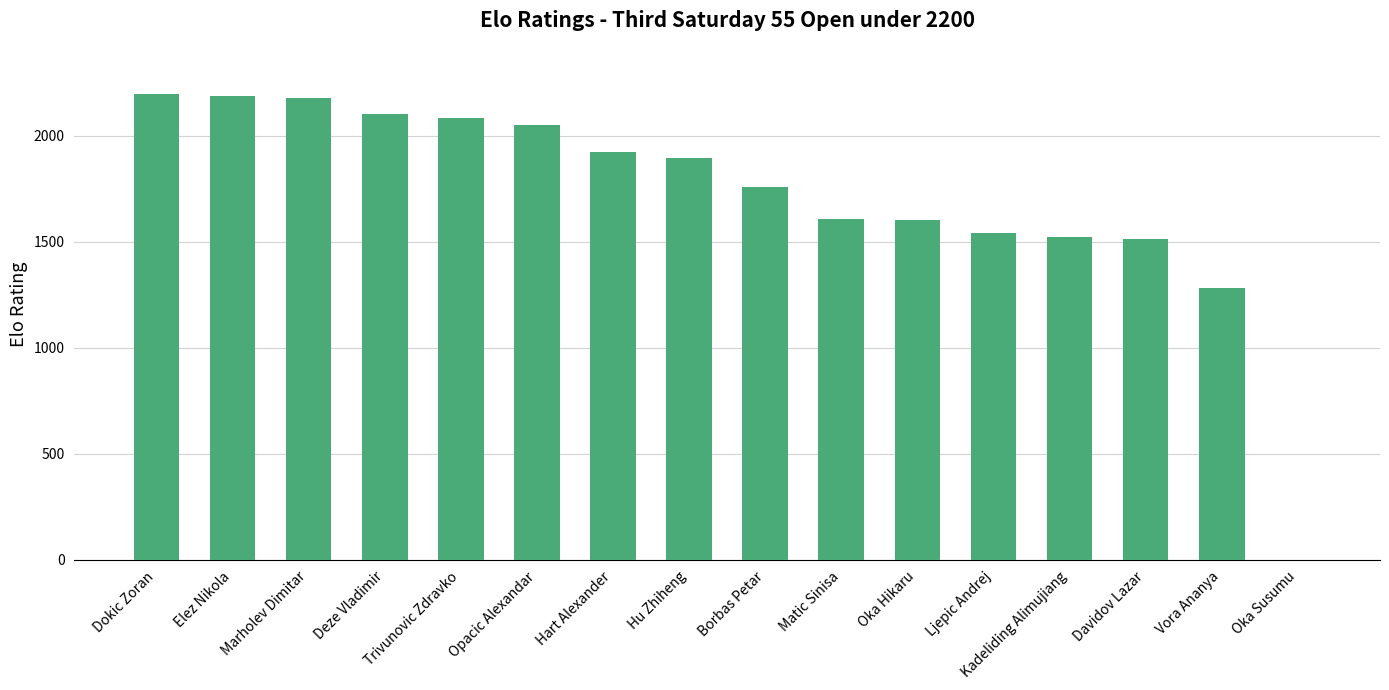

What is the sum of the values at Oka Susumu and Matic Sinisa?

1607